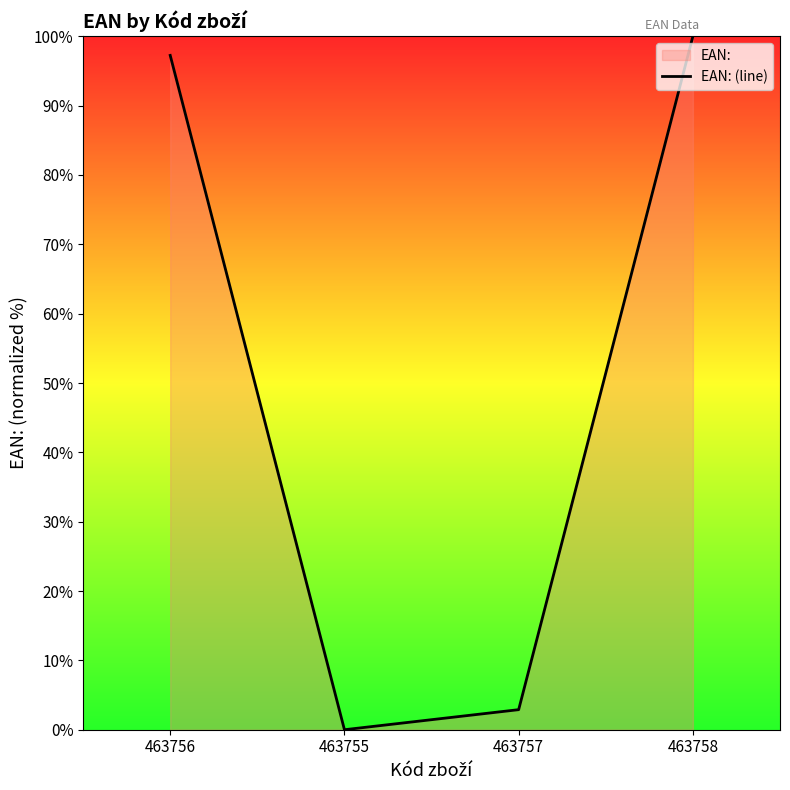

What is the difference between the maximum and minimum values?

100.0